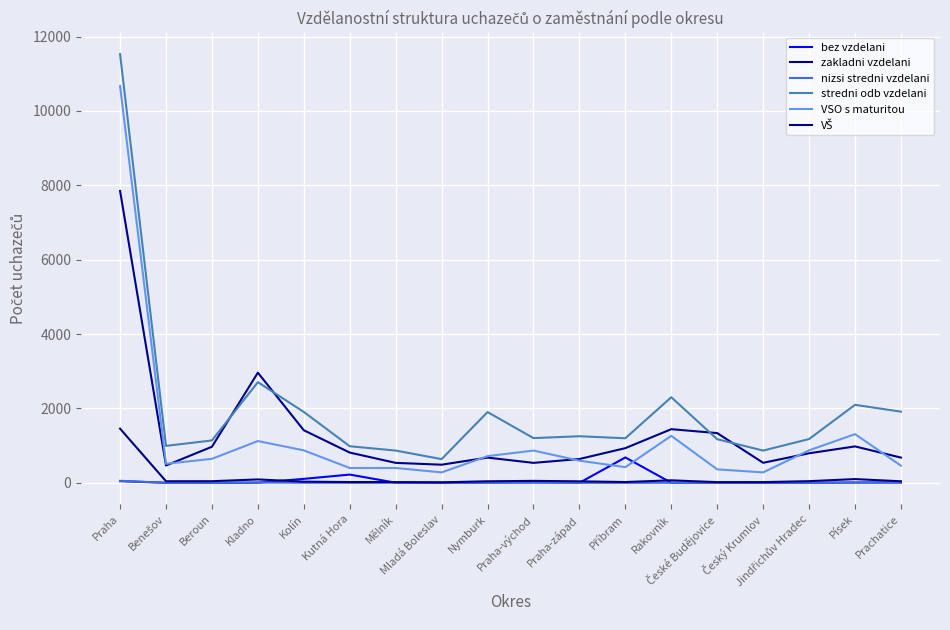

Rank the categories by zakladni vzdelani value from lowest to highest.

Benešov, Mladá Boleslav, Mělník, Praha-východ, Český Krumlov, Praha-západ, Nymburk, Prachatice, Jindřichův Hradec, Kutná Hora, Příbram, Beroun, Písek, České Budějovice, Kolín, Rakovník, Kladno, Praha